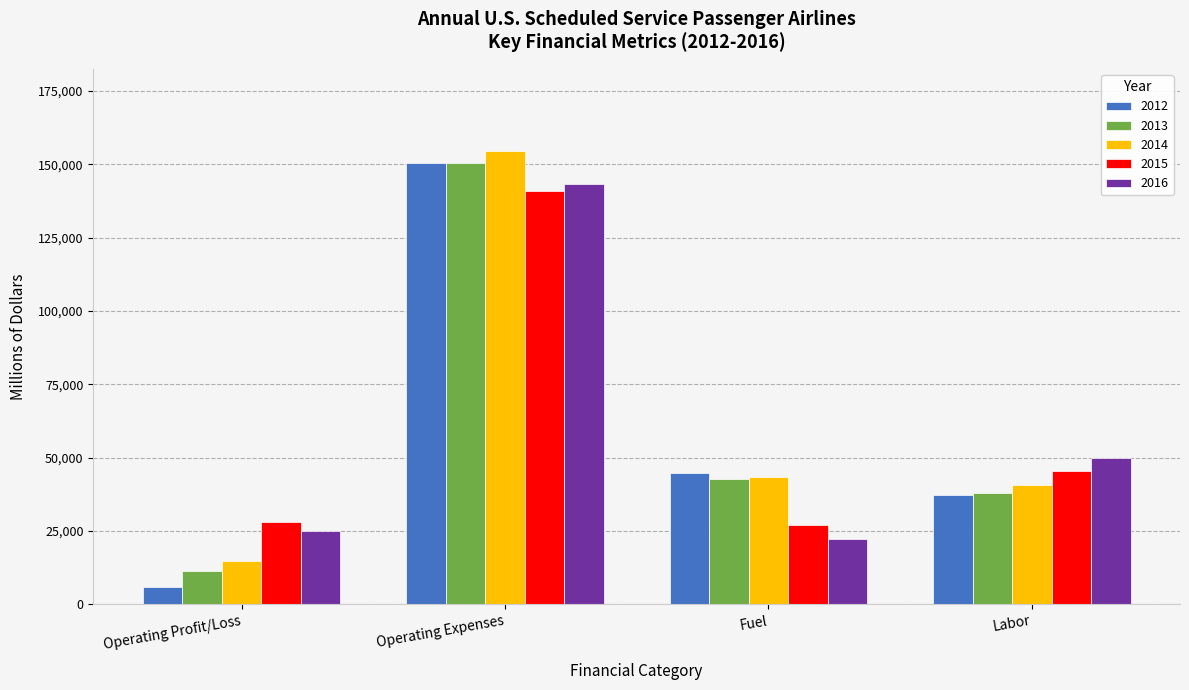

True or false: 2016 has a value of 143339.3 at Operating Expenses.

True